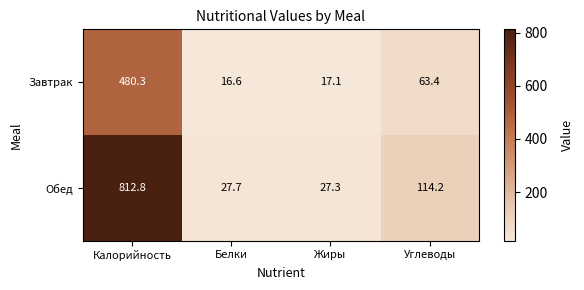

What is the maximum value shown in the chart?

812.8